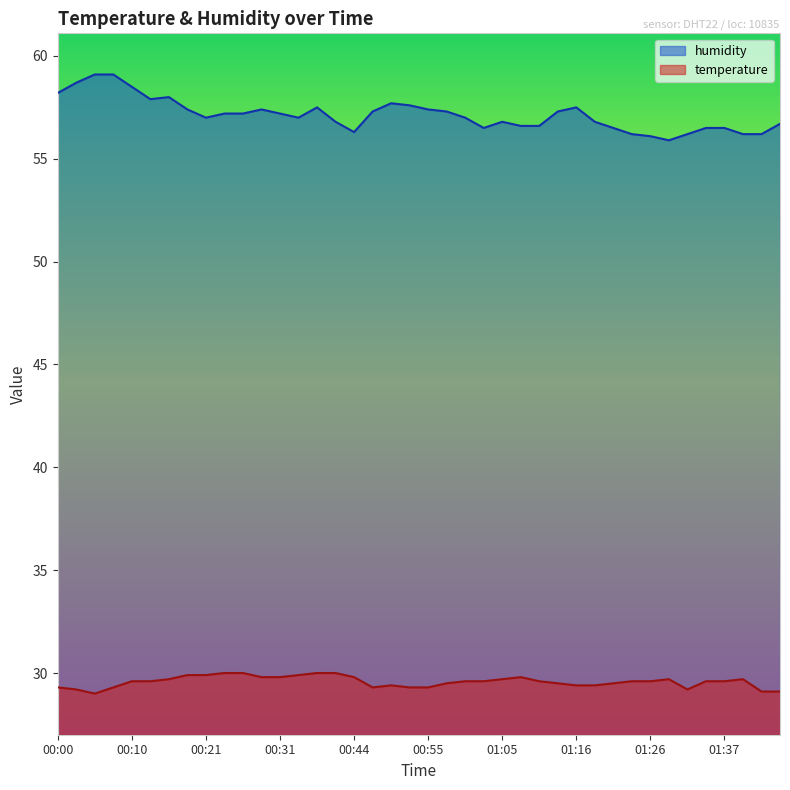

What is the label of the 8th point from the right?

01:26